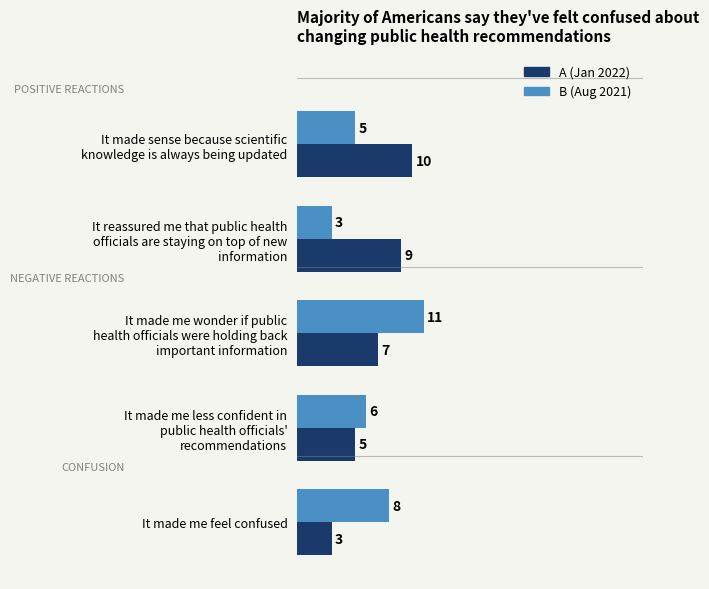

What is the minimum value shown in the chart?

3